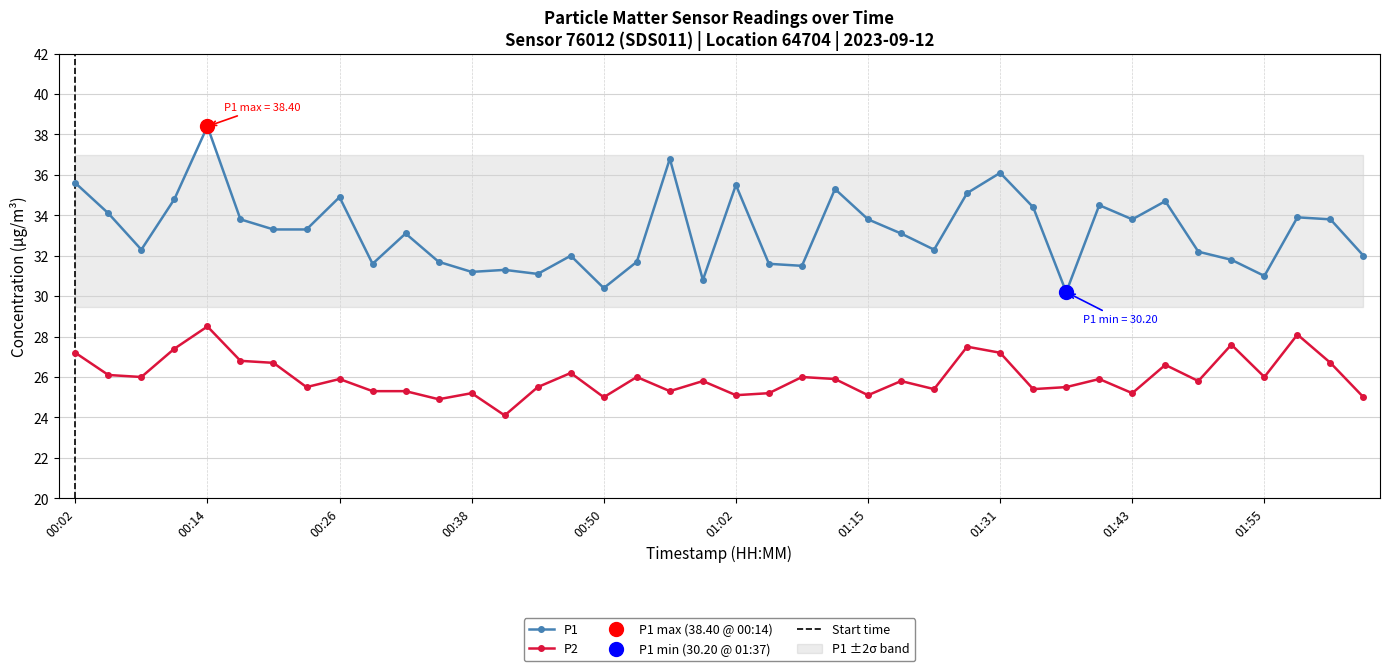

Read the P2 value at 01:46.

26.6